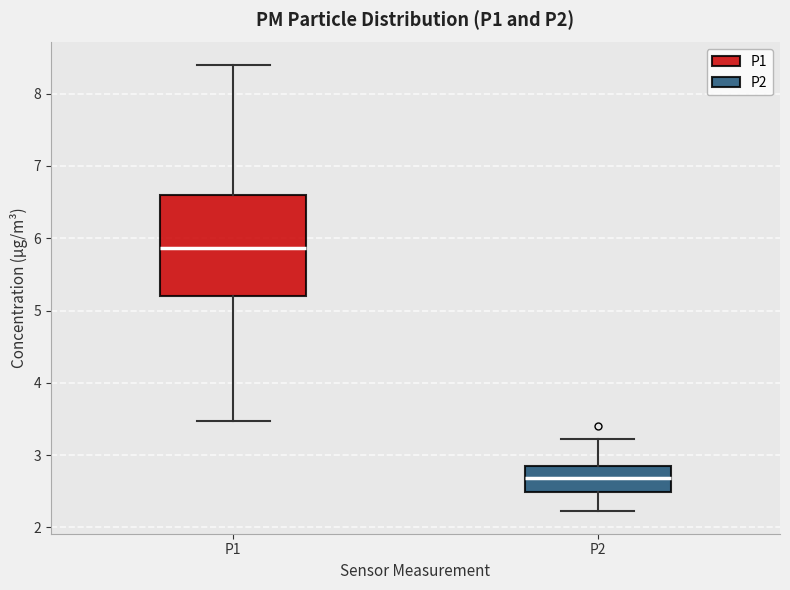

Which box has the highest median line?

P1